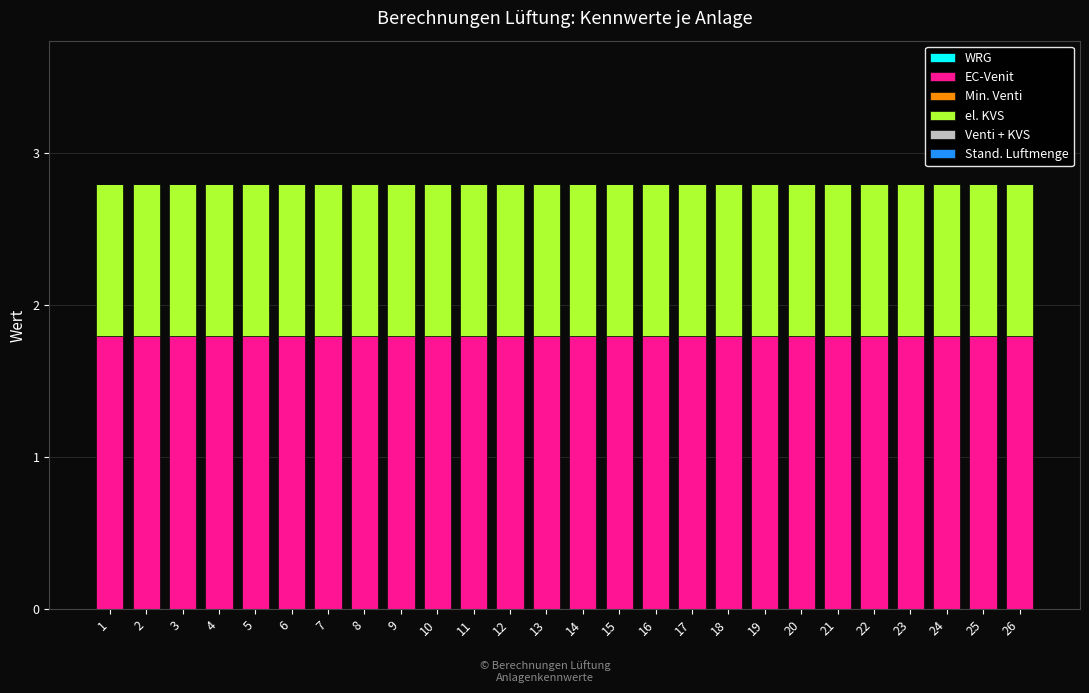

The value of EC-Venit at 23 is 1.8. True or false?

True